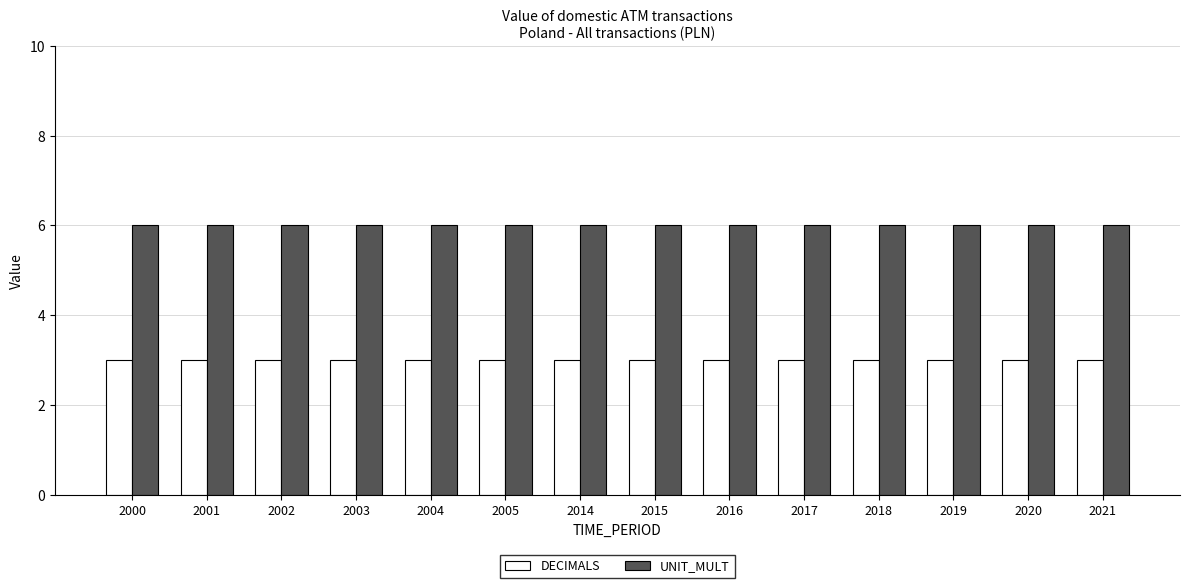

Rank the series by their average value, from highest to lowest.

UNIT_MULT, DECIMALS